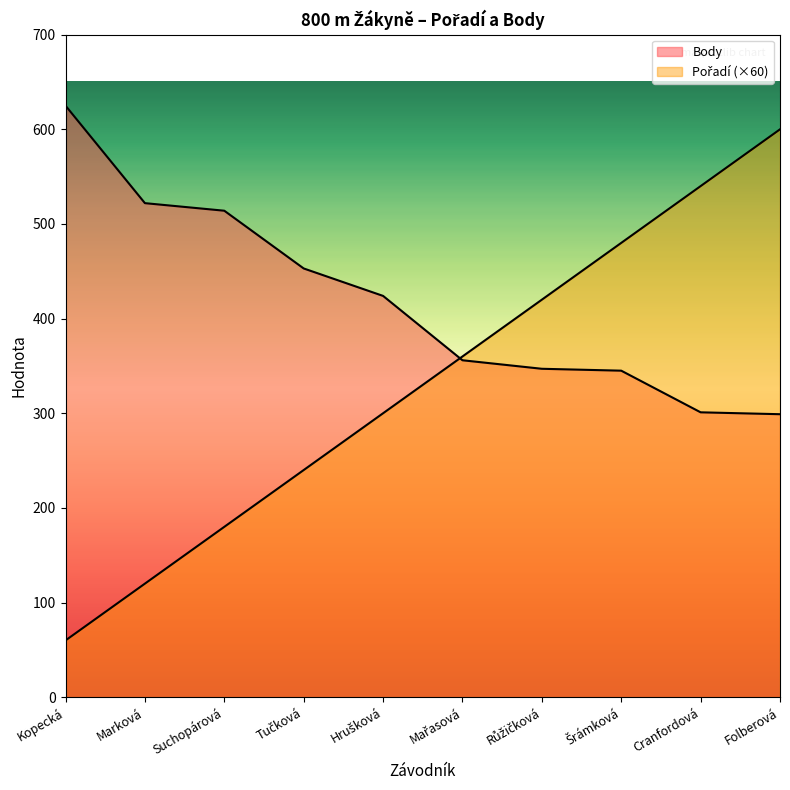

How many data points in Body are less than 424?

5